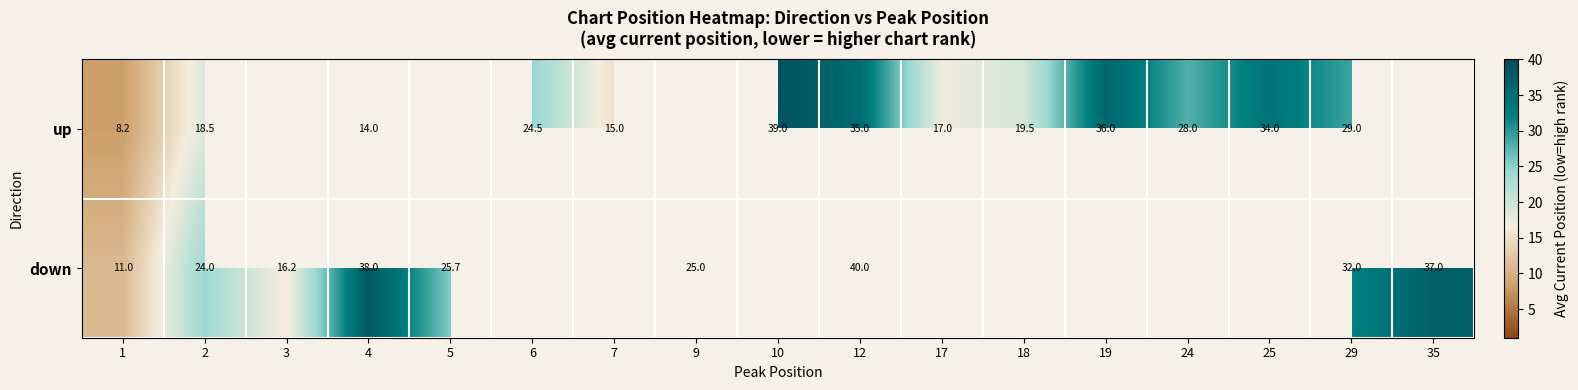

What is the maximum value shown in the chart?

40.0